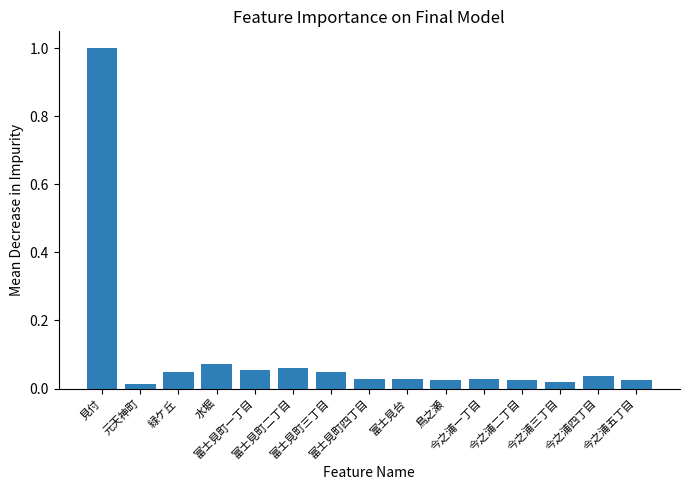

What is the maximum value shown in the chart?

1.0